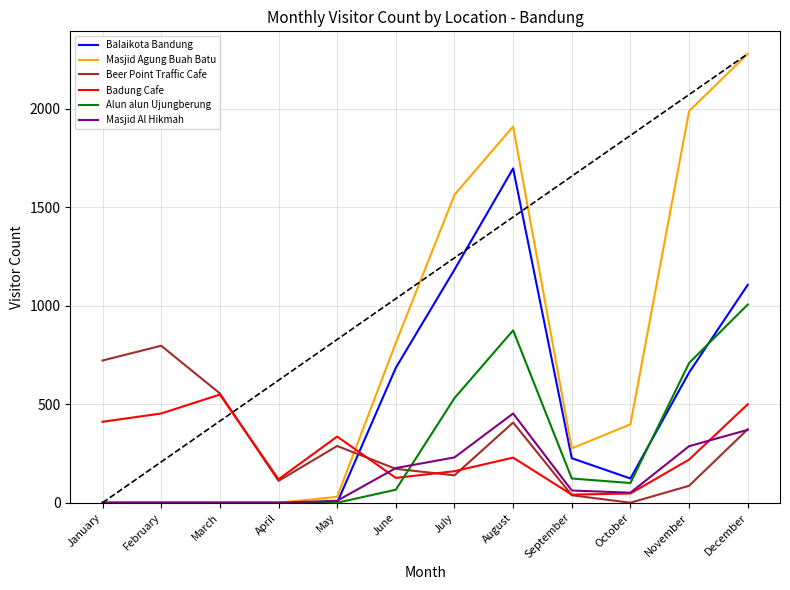

How many times do Balaikota Bandung and Beer Point Traffic Cafe cross each other?

1